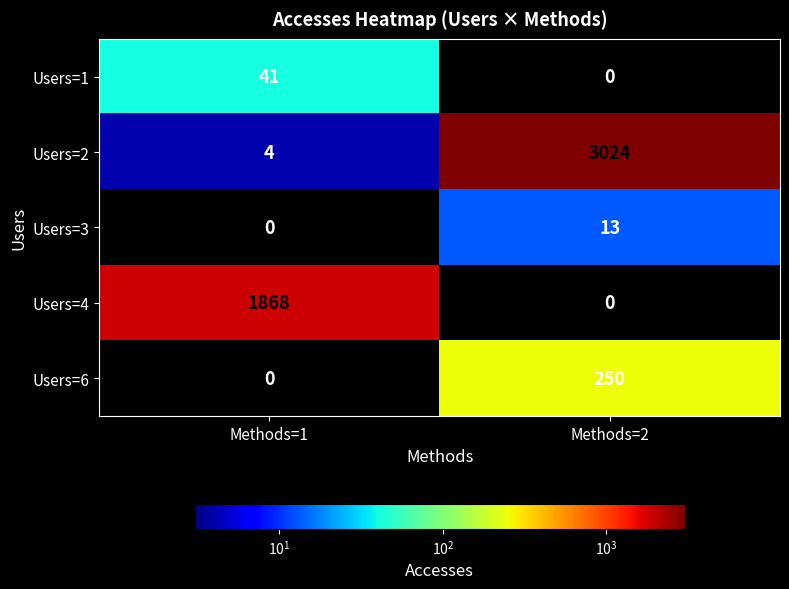

What is the difference between the Users=6 values at Methods=2 and Methods=1?

250